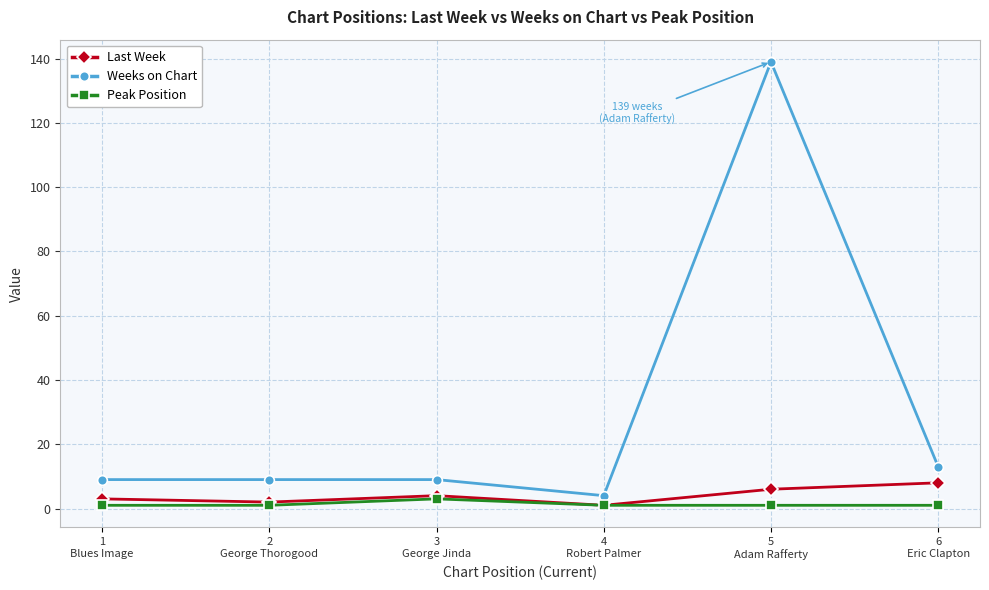

What is the label of the 5th point from the right?

2
George Thorogood